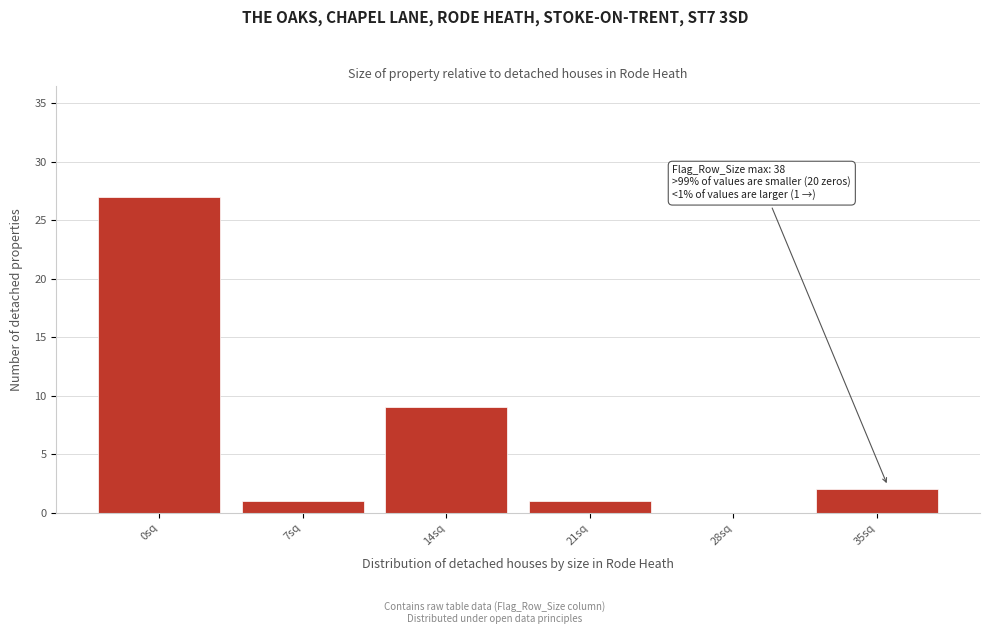

Reading right to left, extract all data points from this chart.

35sq=2	28sq=0	21sq=1	14sq=9	7sq=1	0sq=27